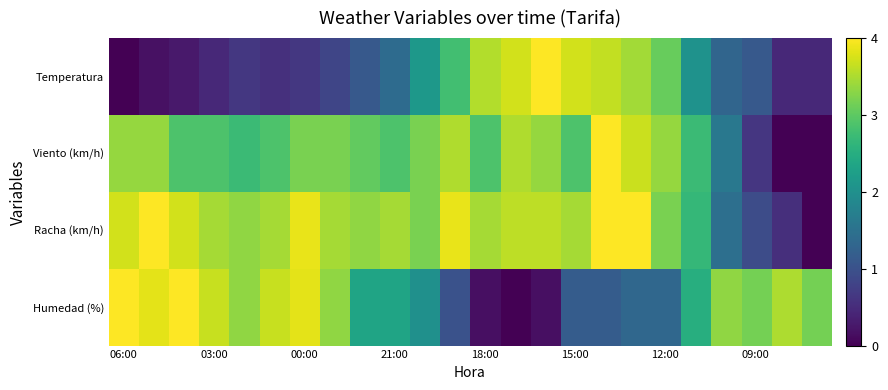

List the series in order of their peak value, highest first.

Temperatura, Viento (km/h), Racha (km/h), Humedad (%)